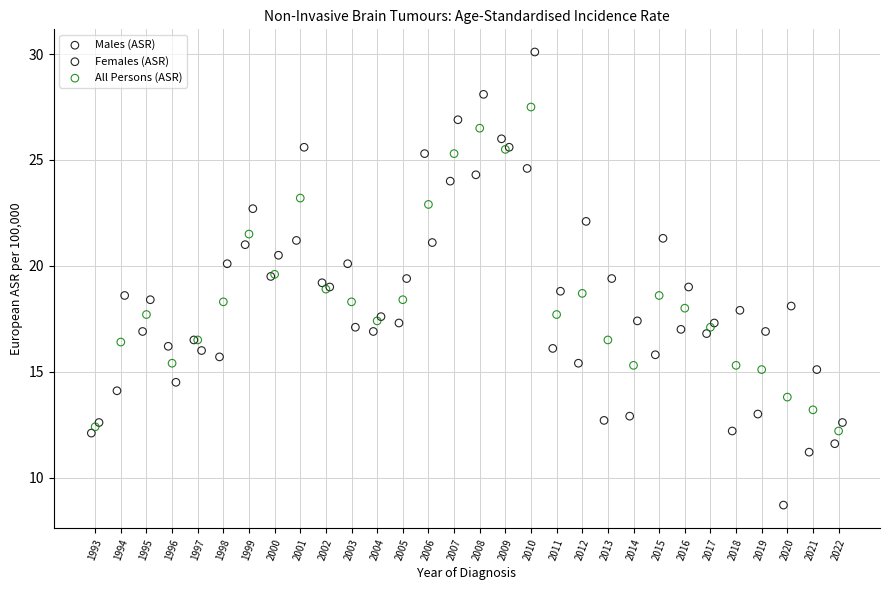

Which series reaches the maximum Y coordinate?

Females (ASR)